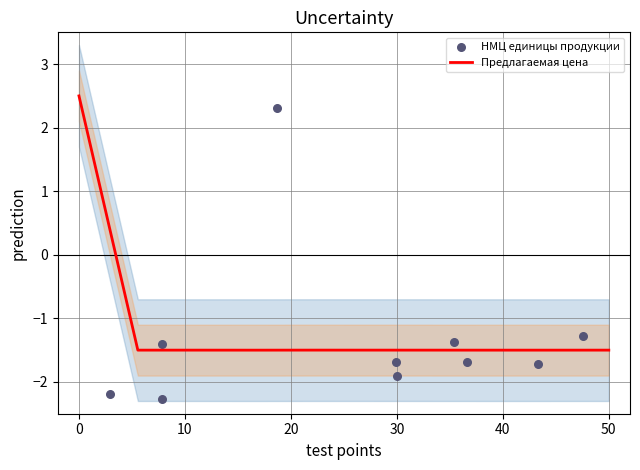

Which series has the largest total across all categories?

Предлагаемая цена